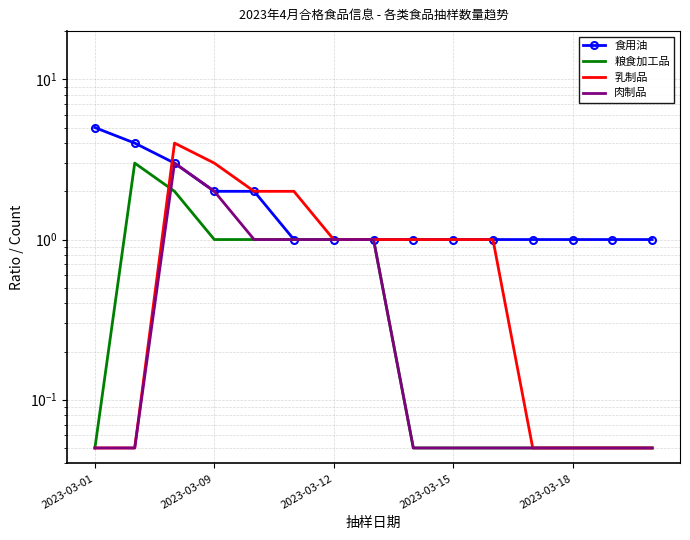

What is the value of the 粮食加工品 point at the 14th from the left?

0.1